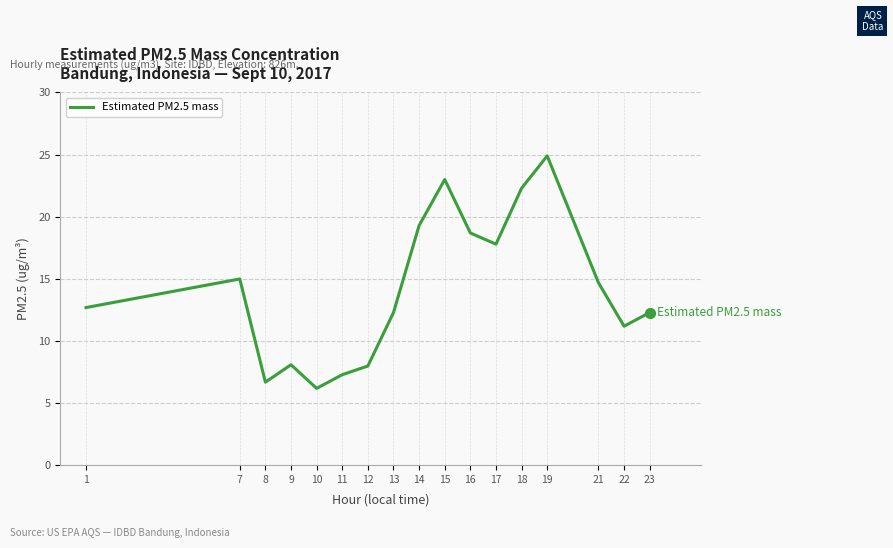

What is the change in value from 12 to 22?

+3.2